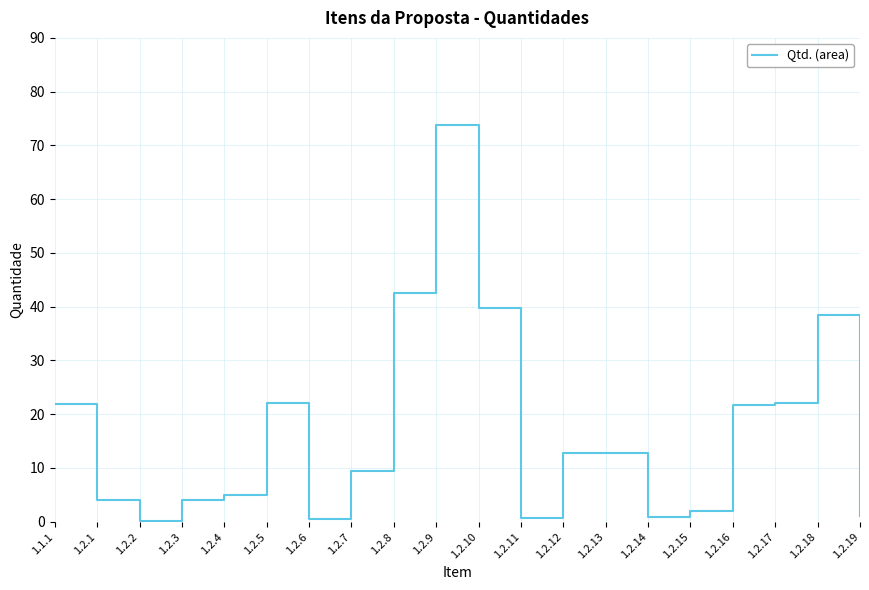

What is the change in value from 1.2.5 to 1.2.11?

-21.4